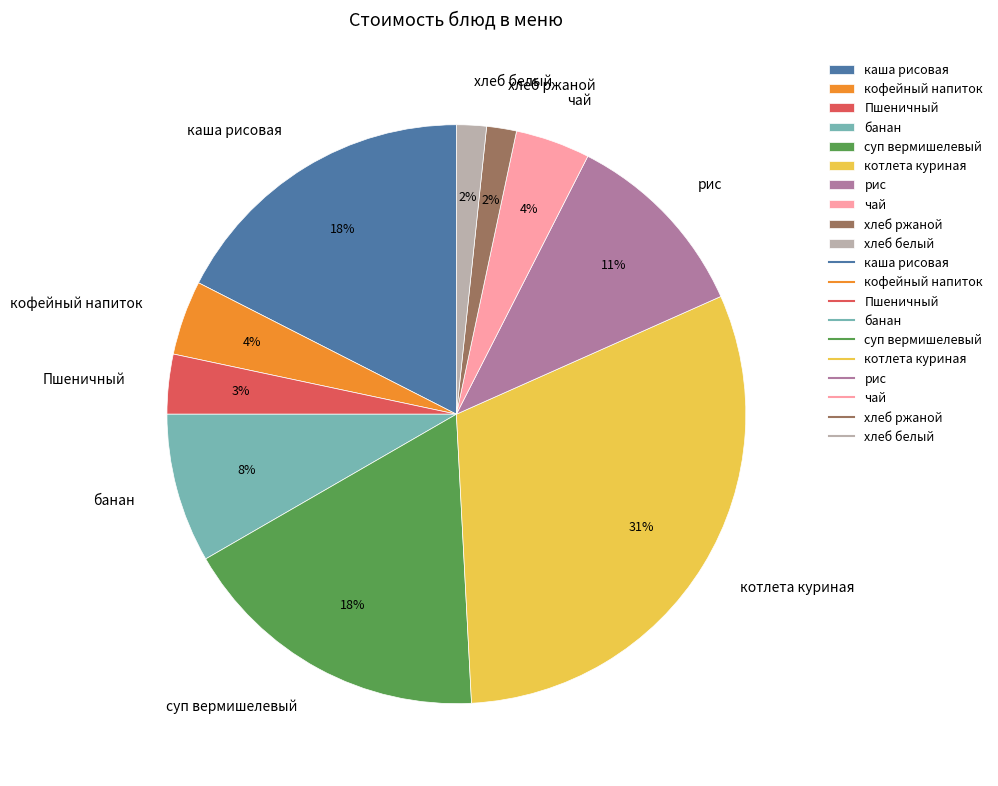

Which has a higher value, котлета куриная or хлеб ржаной?

котлета куриная